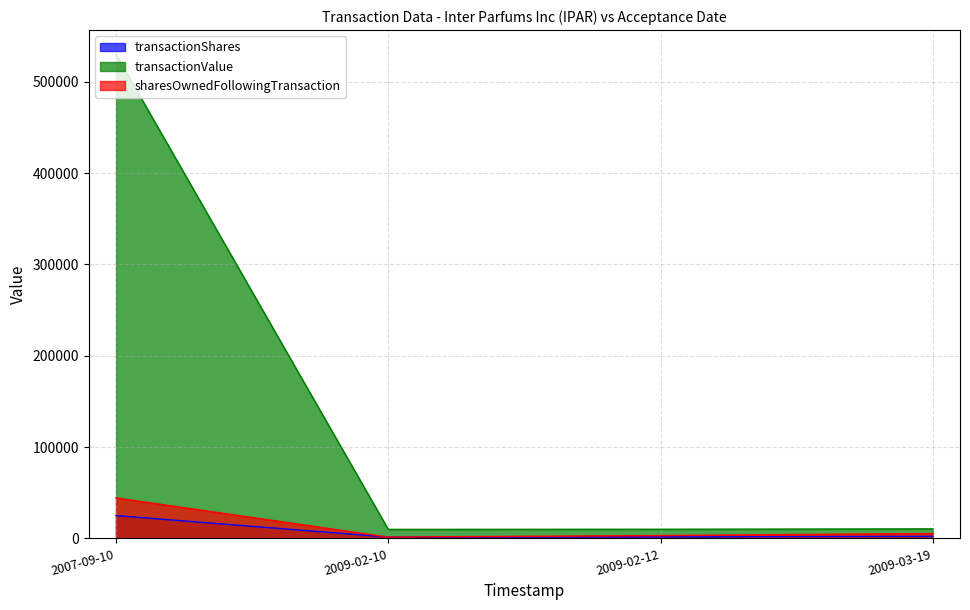

True or false: sharesOwnedFollowingTransaction and transactionShares cross at least once.

False